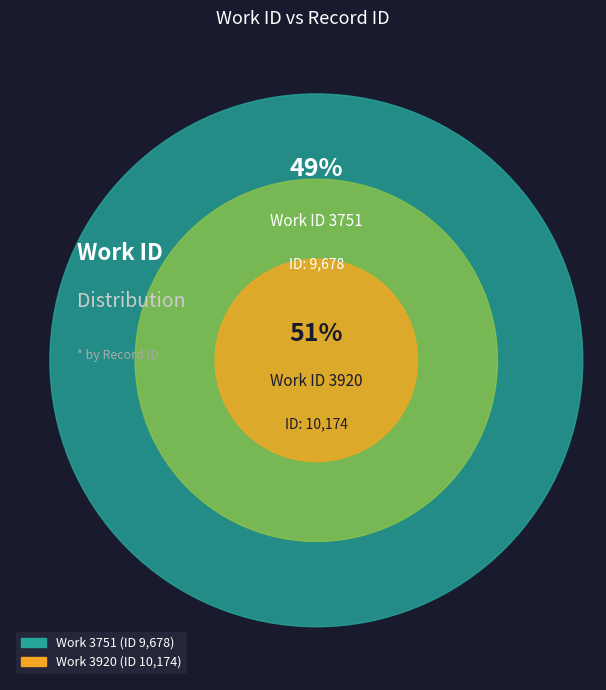

Is there a majority slice in this chart?

Yes